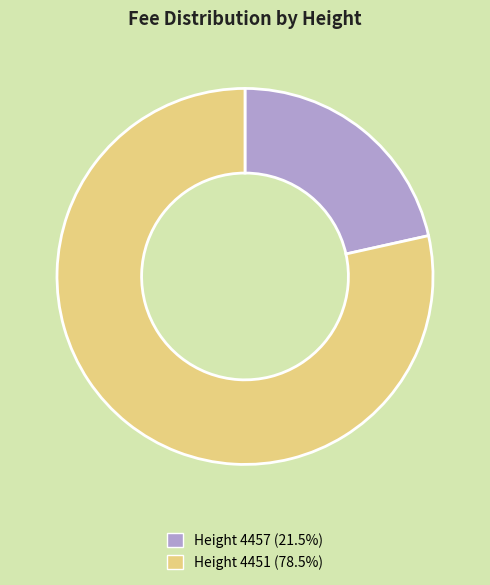

Does Height 4457 (21.5%) represent more than half of the total?

No